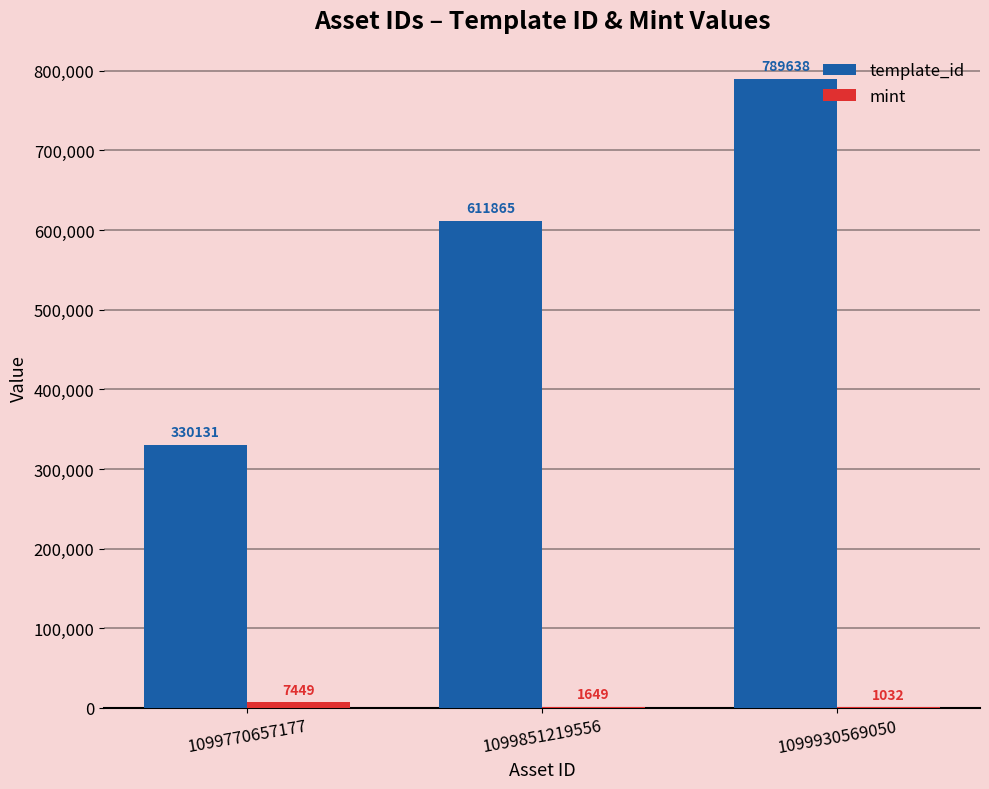

Which series changed the most between 1099770657177 and 1099851219556?

template_id